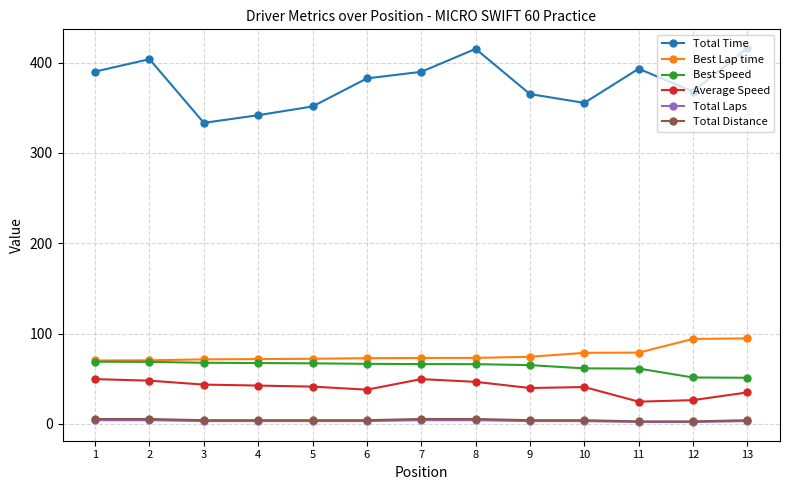

What is the total value across all series at 10?

543.0